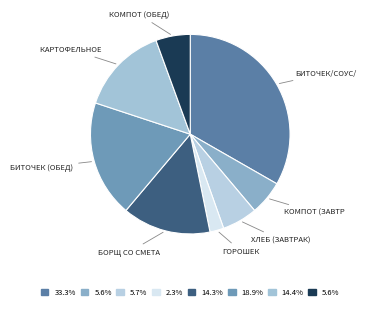

To the nearest percent, what is the average slice percentage?

12%